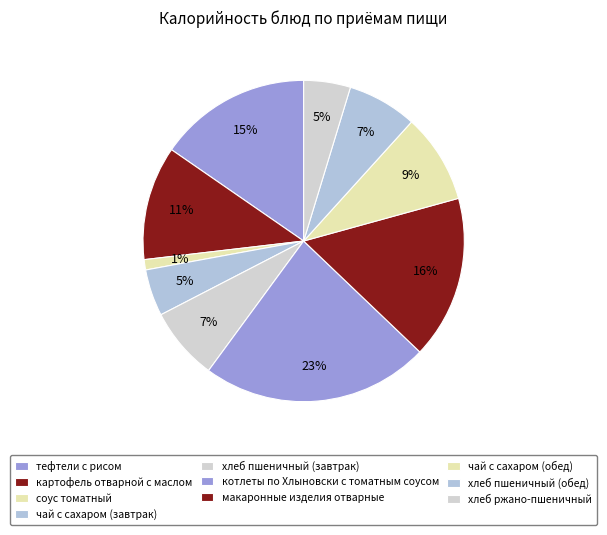

Is it true that хлеб пшеничный (обед) is 7% of the pie?

True